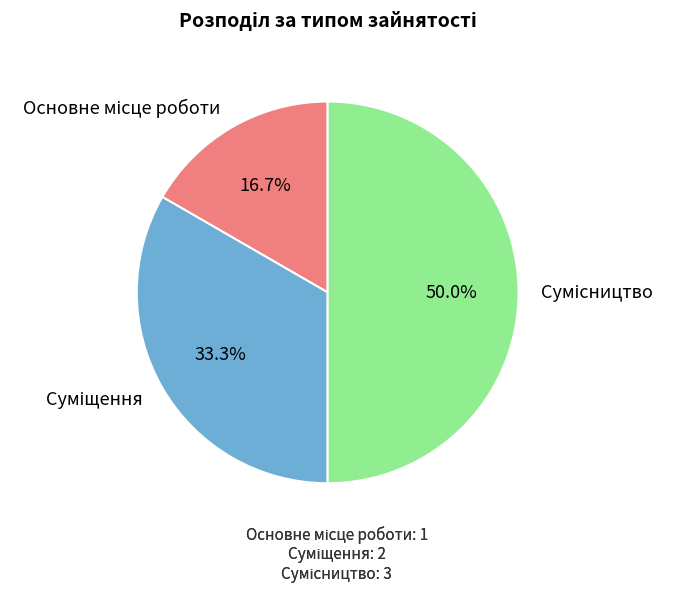

To the nearest percent, what is the average slice percentage?

33%